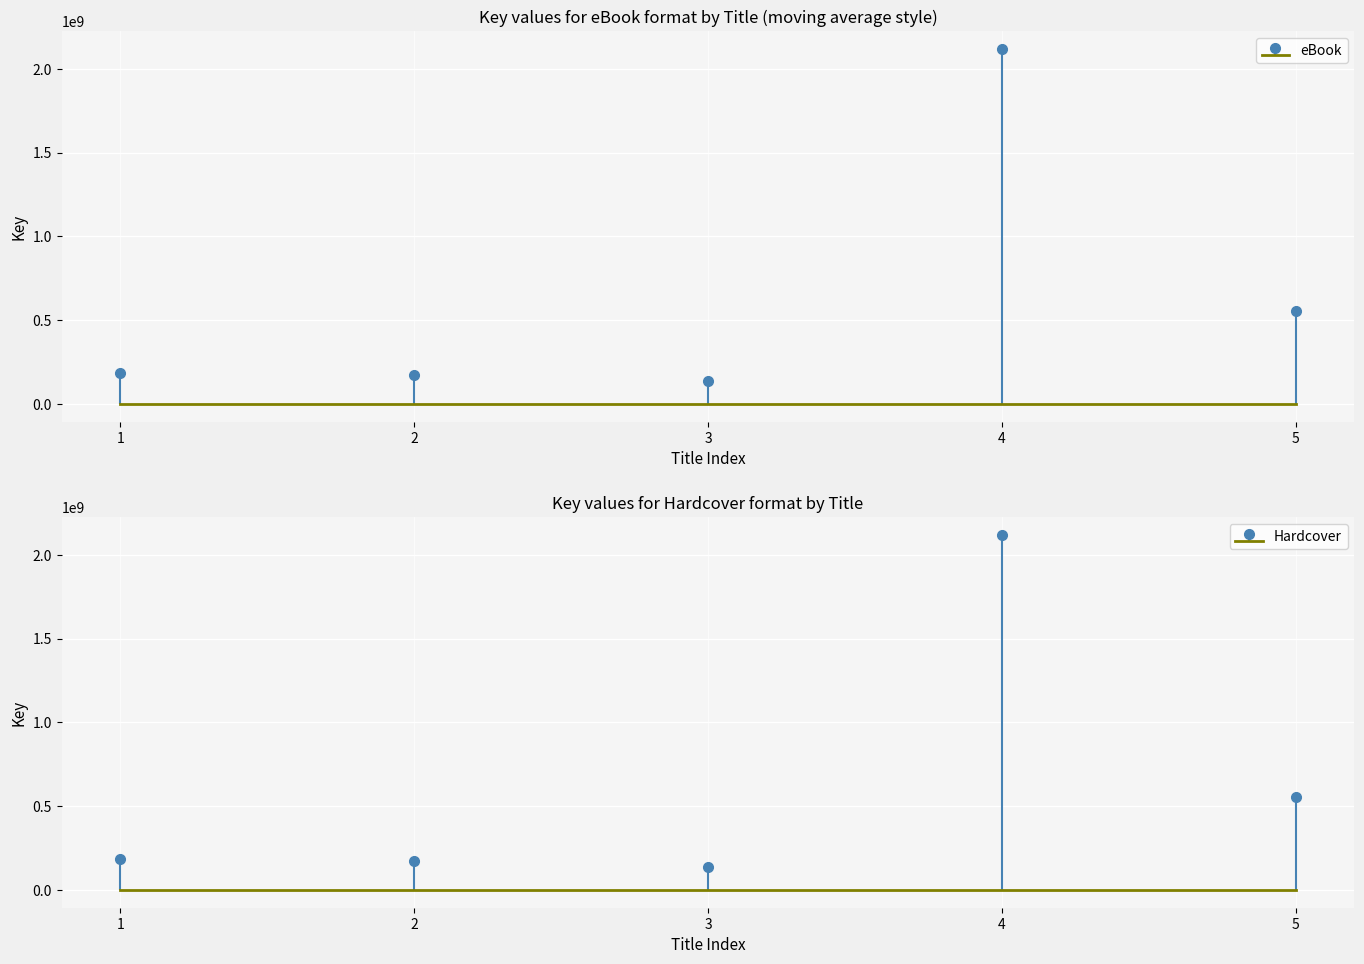

True or false: eBook has a value of 124605467 at 1.

False